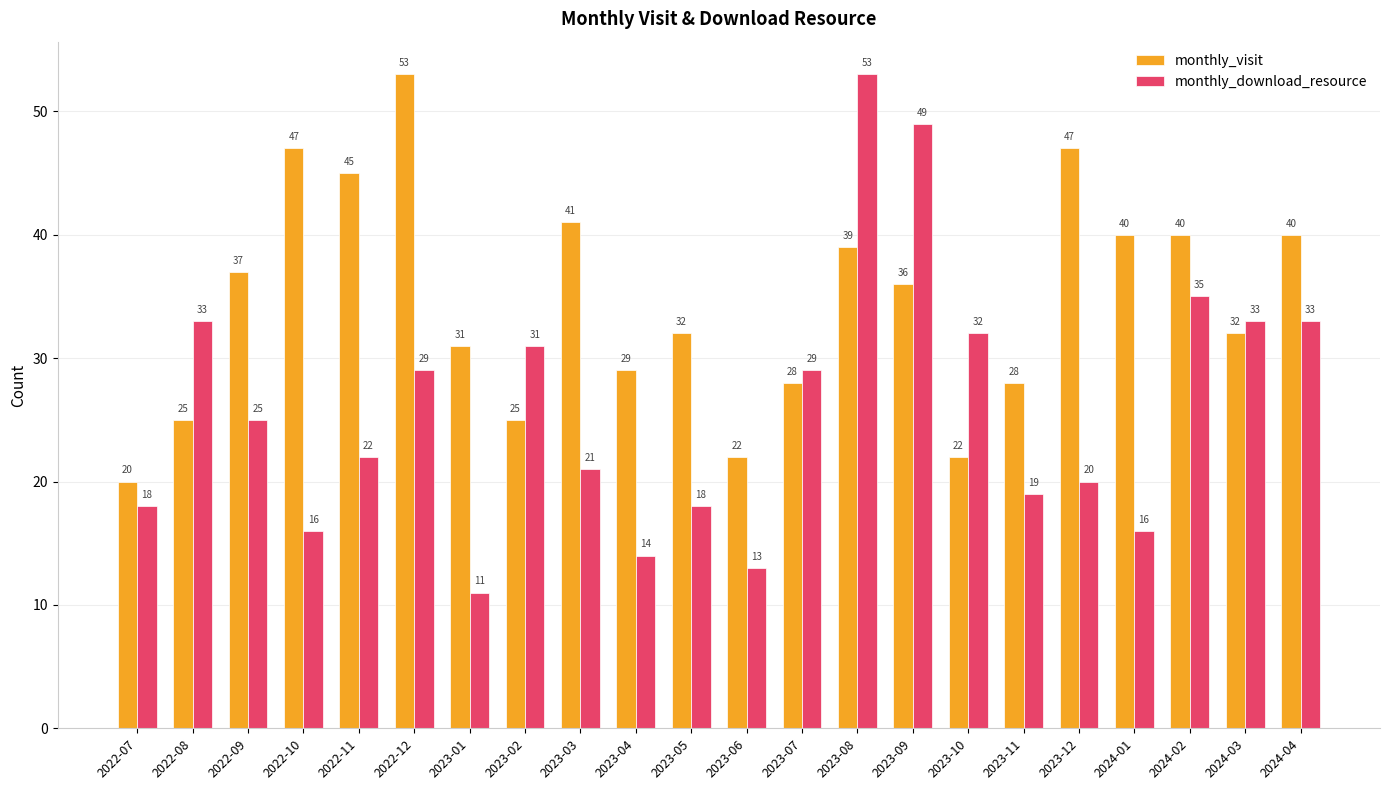

How many bars are there in total?

44